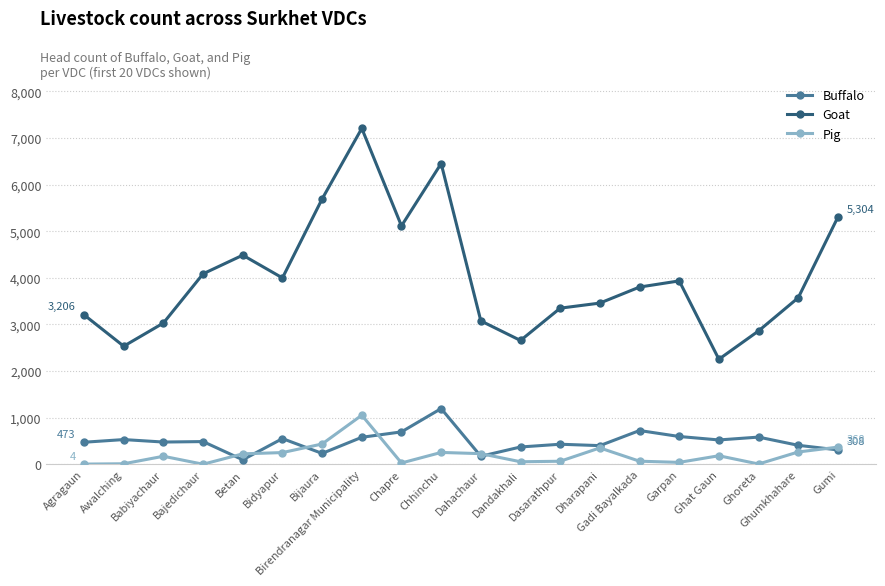

Which series has the widest spread of values?

Goat